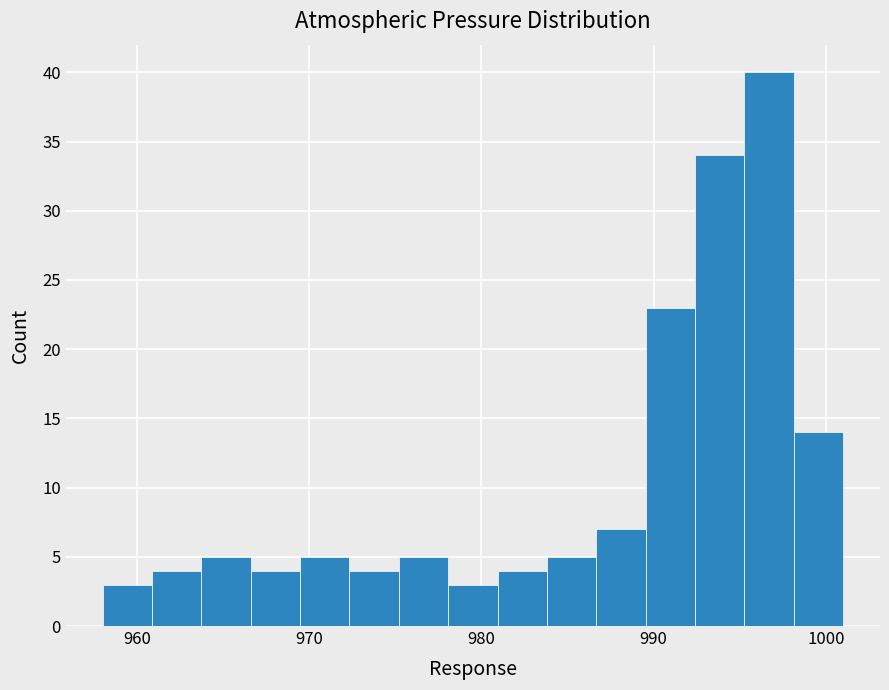

Around what value on the x-axis is the tallest bar? Give the approximate position of its centre, as read against the axis.

997